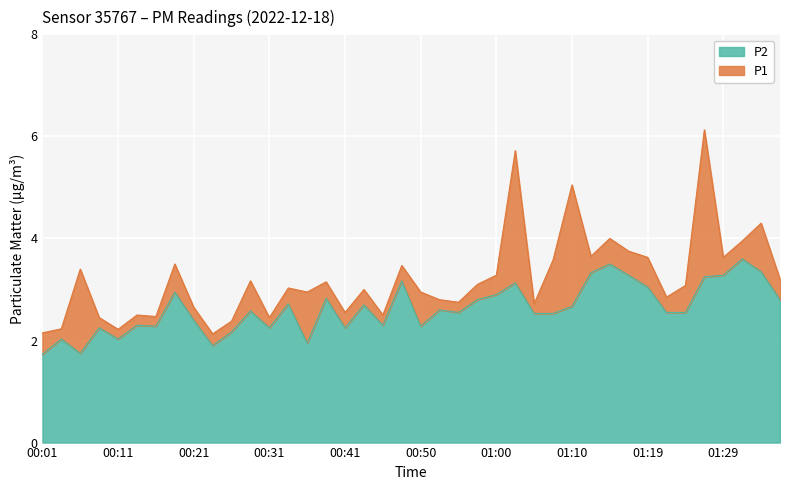

How many data points in P2 are less than 2?

4